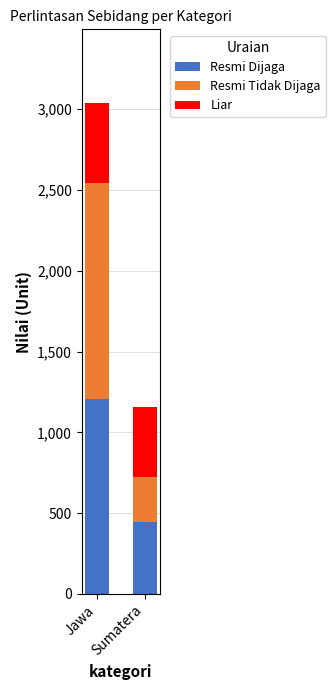

How many Resmi Dijaga values are between 442 and 1206?

2